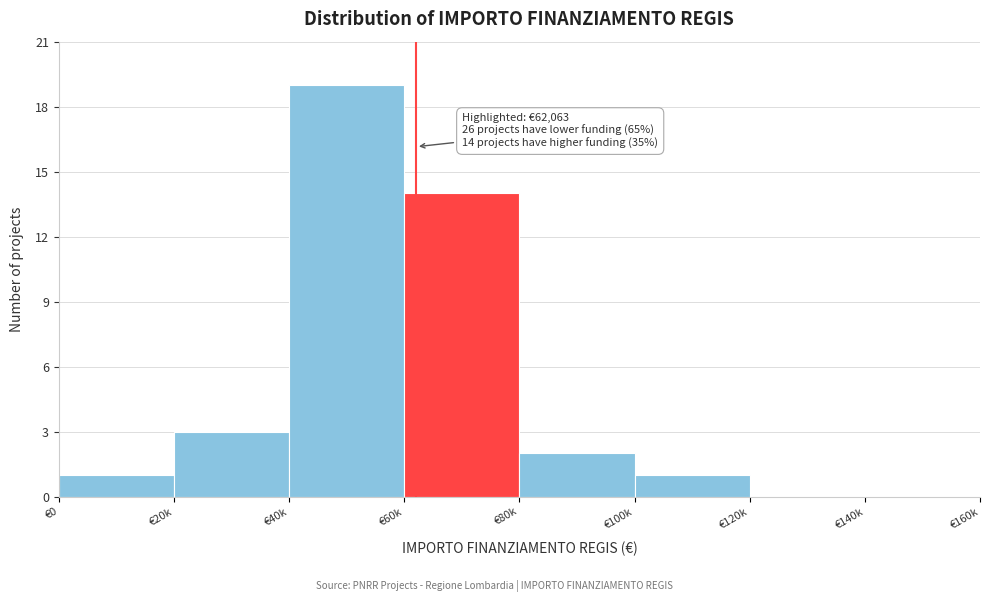

Reading right to left, transcribe all the data shown in this chart.

€140k=0	€120k=0	€100k=1	€80k=2	€60k=14	€40k=19	€20k=3	€0=1